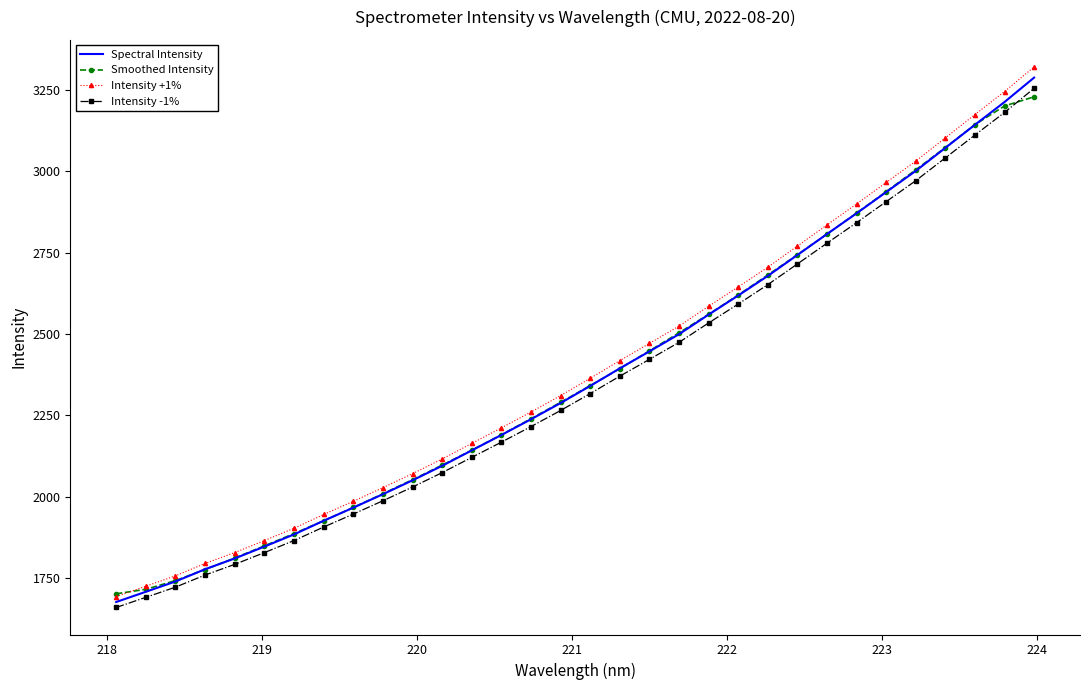

What is the greatest value displayed?

3319.6